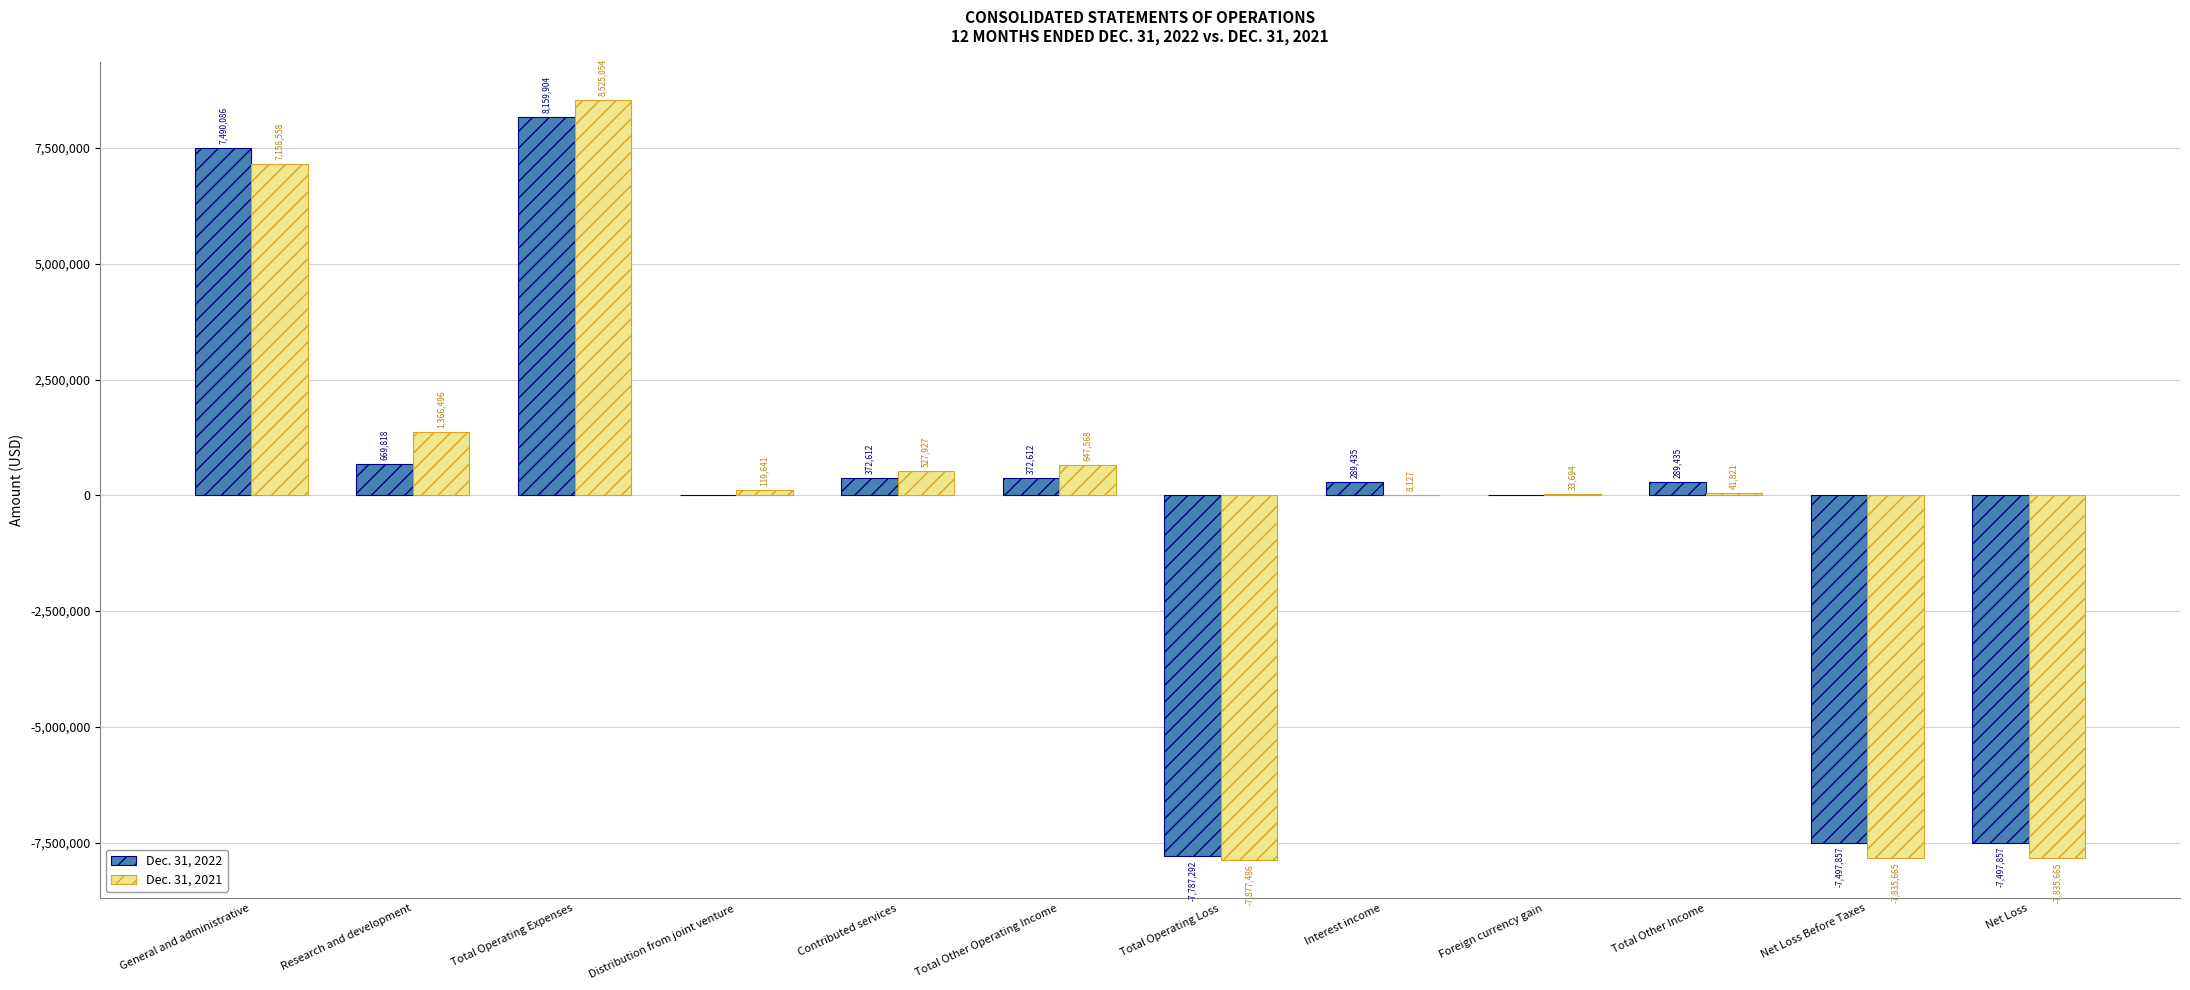

What is the total value across all series at Total Operating Loss?

-15664778